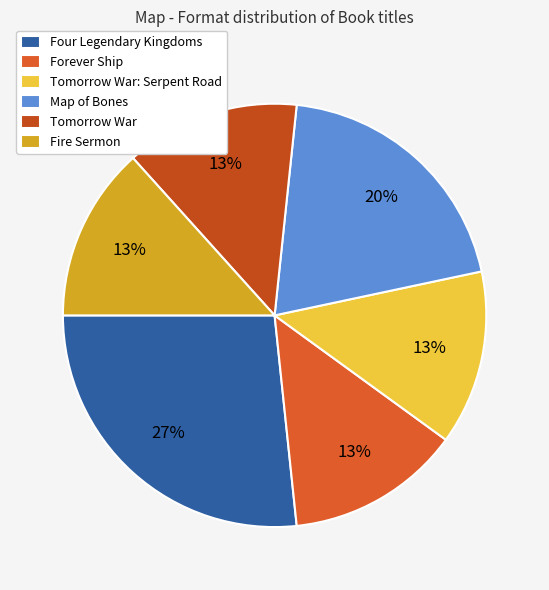

The Tomorrow War: Serpent Road slice represents 1% of the pie. True or false?

False